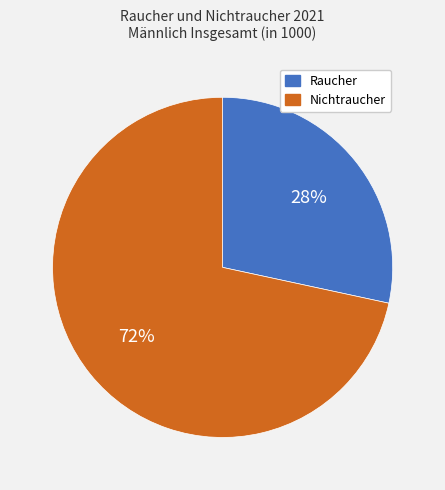

Does any single category account for the majority?

Yes